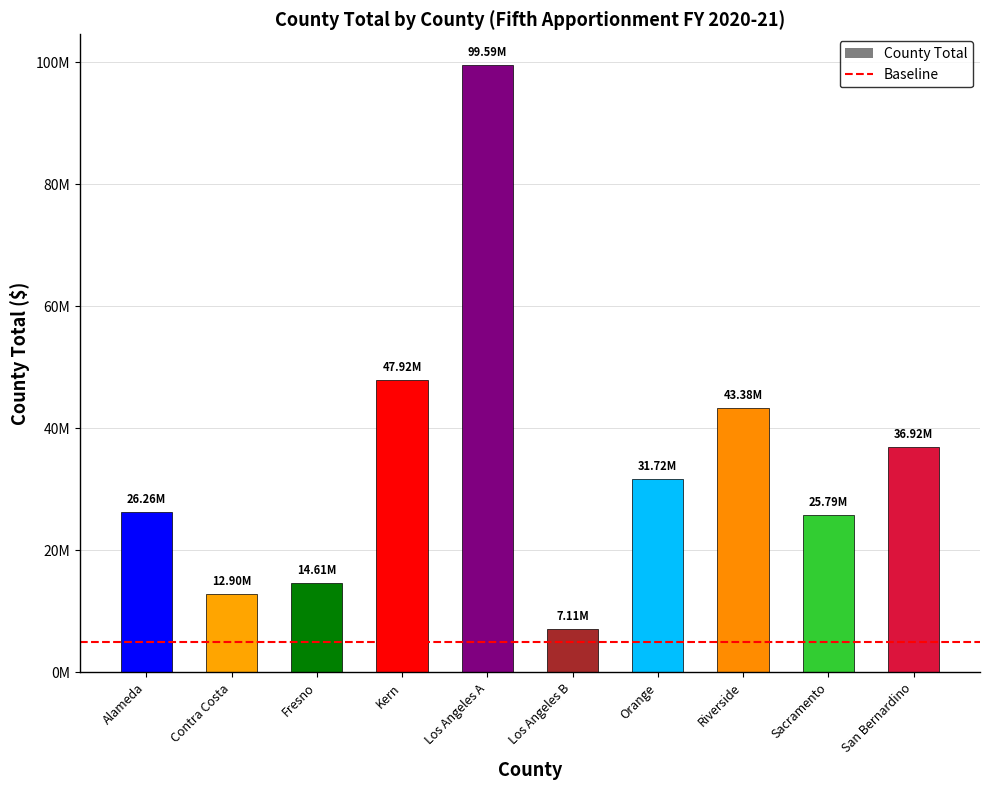

True or false: the data shows 35188007 at Sacramento.

False